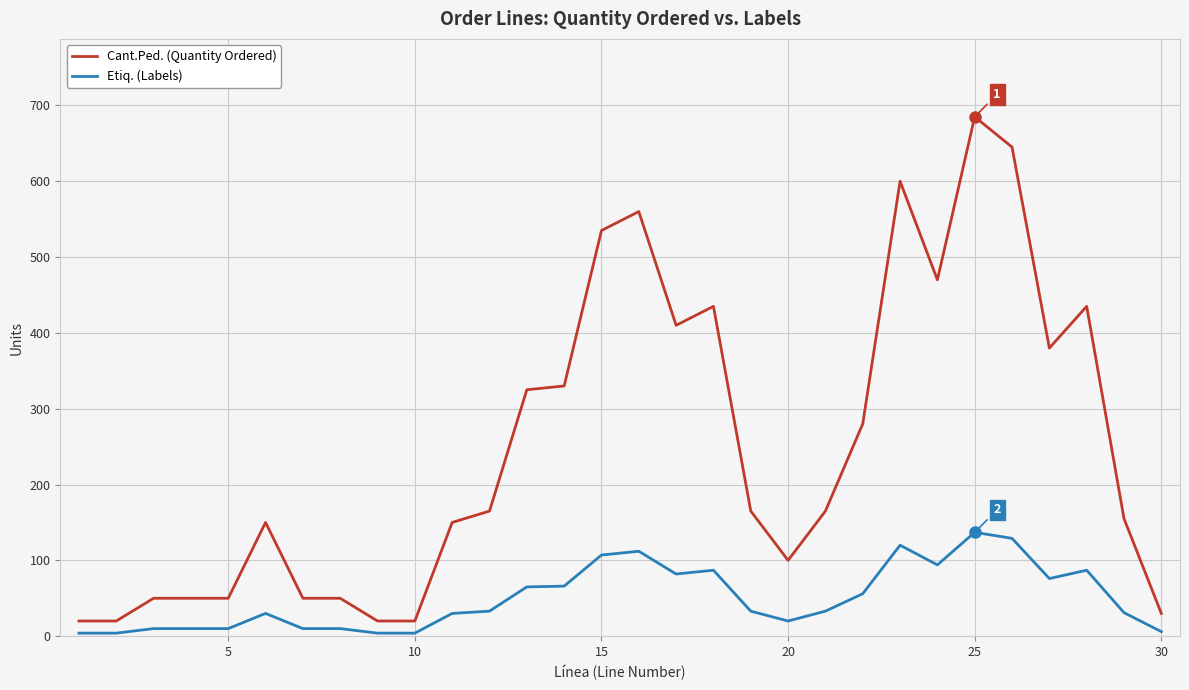

What is the maximum value shown in the chart?

685